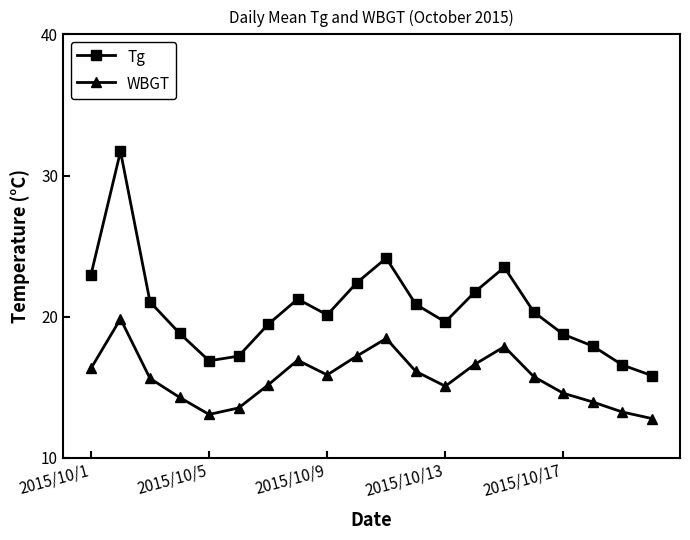

True or false: Tg has more than 0 points higher than both neighbors.

True